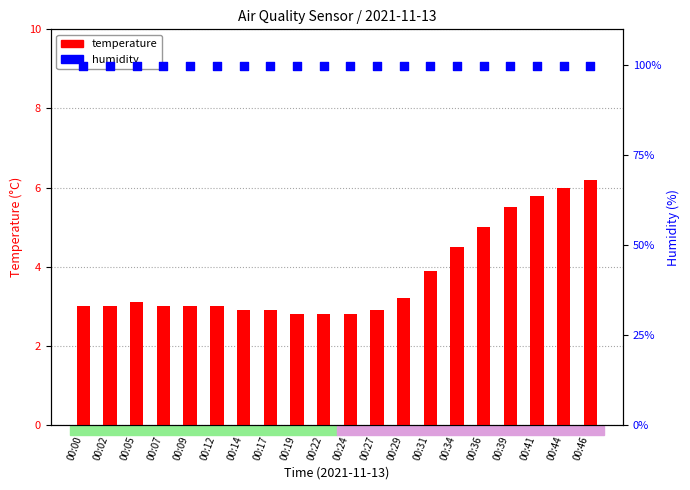

What are all the series names shown in the legend?

temperature, humidity